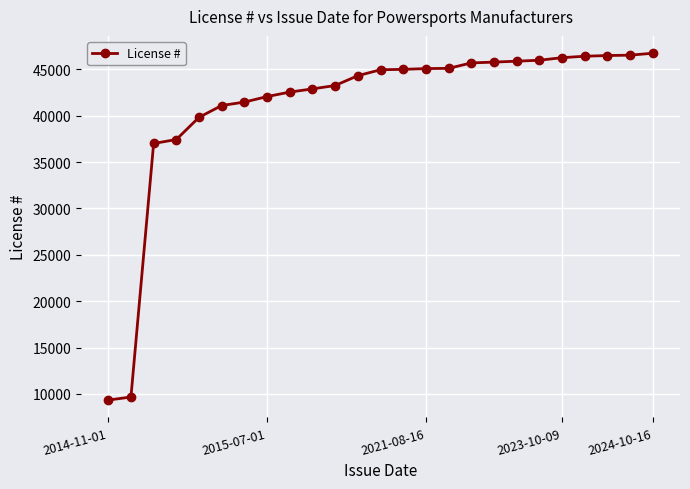

What is the sum of all values?

1026603